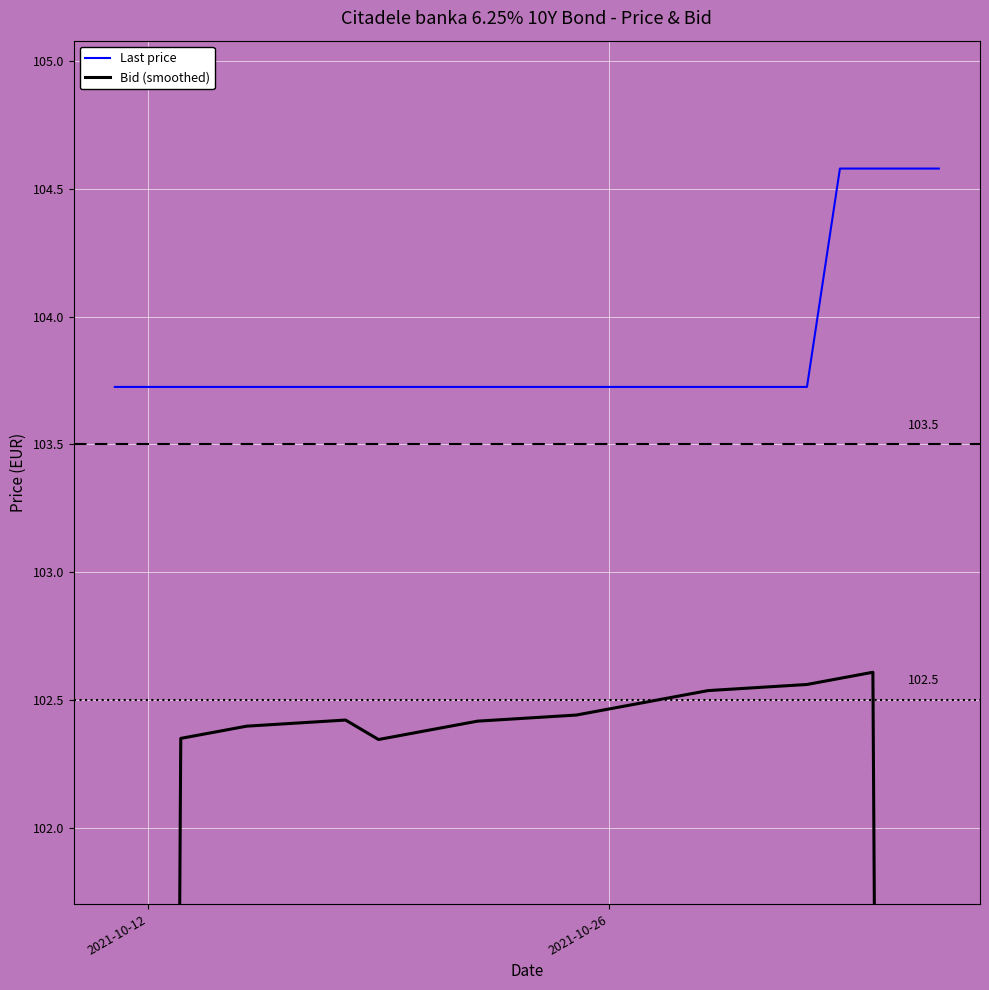

At how many categories does at least one series exceed 71?

20